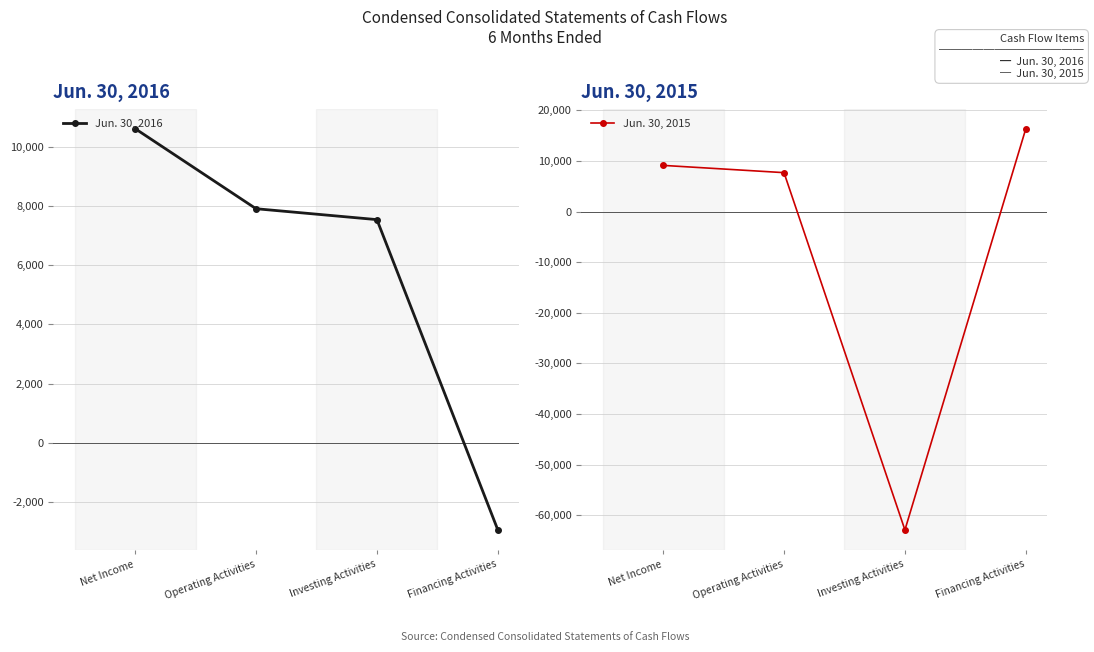

How many positive values does the Jun. 30, 2015 series have?

3